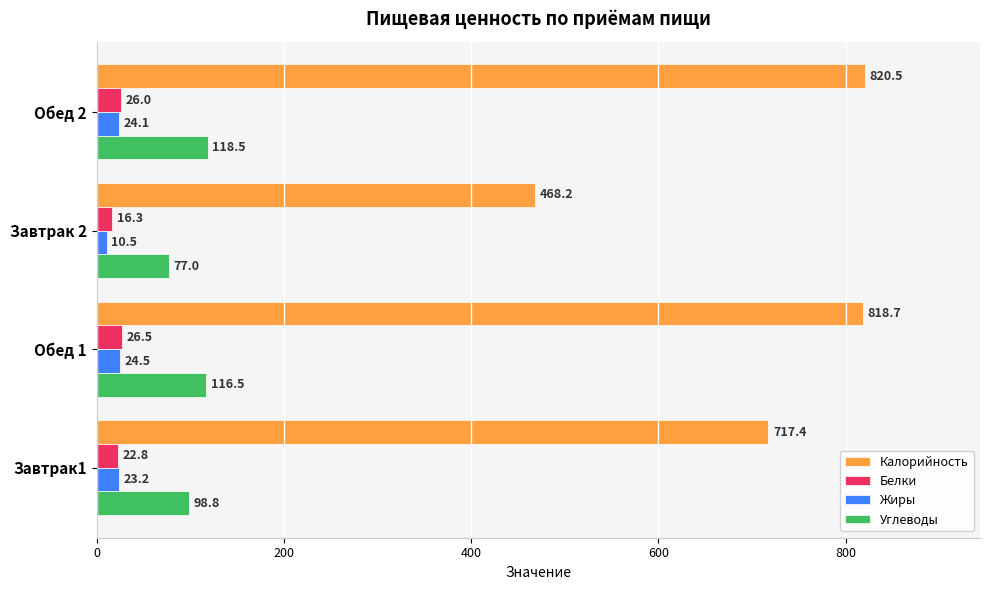

True or false: Калорийность has a value of 506.0 at Обед 2.

False